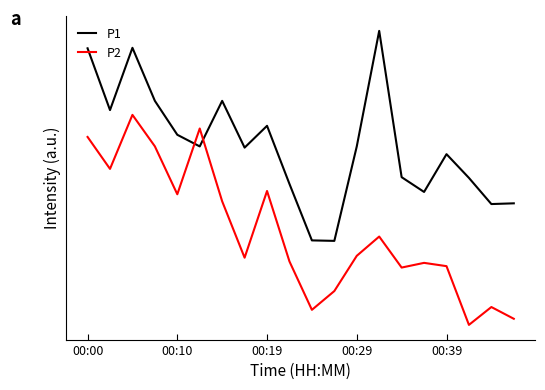

What is the value of the P1 point at the 19th from the left?

0.6